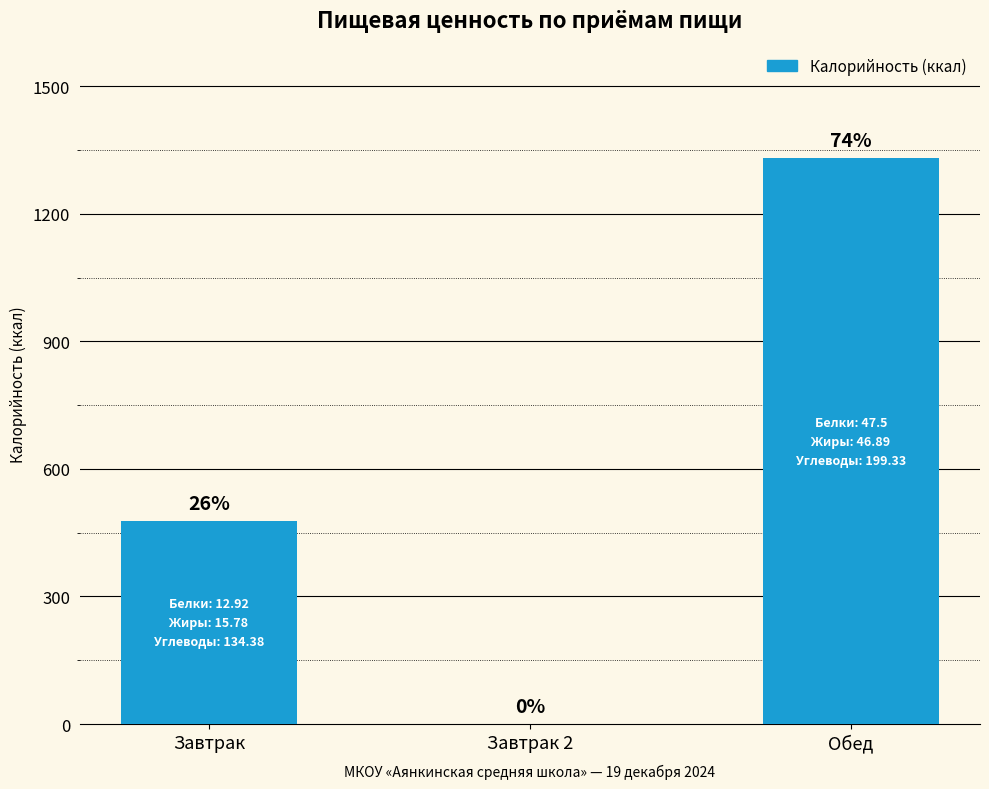

The value at Завтрак is 644.4. True or false?

False